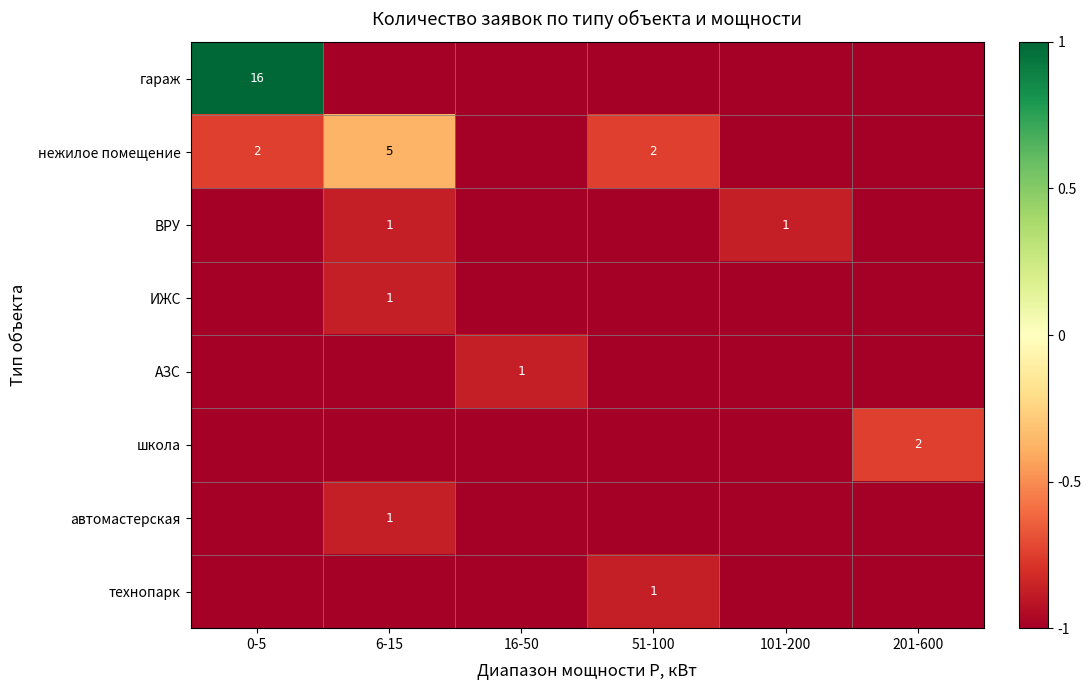

True or false: нежилое помещение has a value of 7 at 6-15.

False